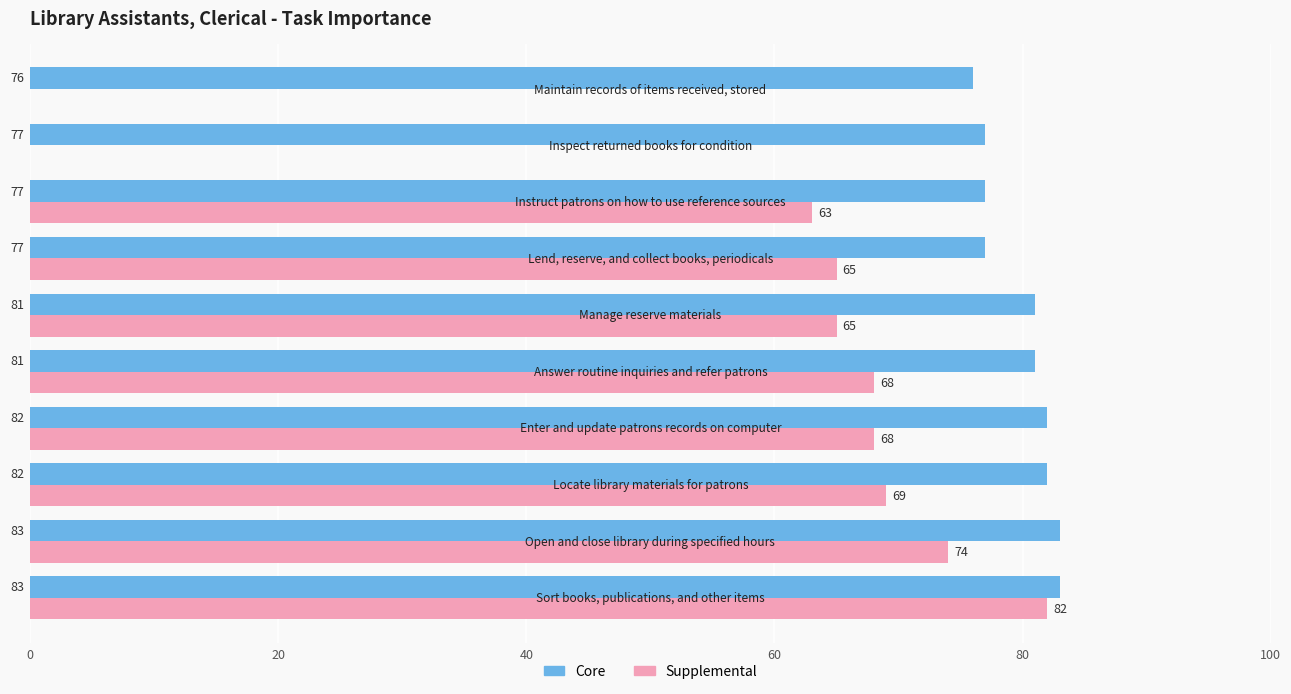

Which series has the largest total across all categories?

Core